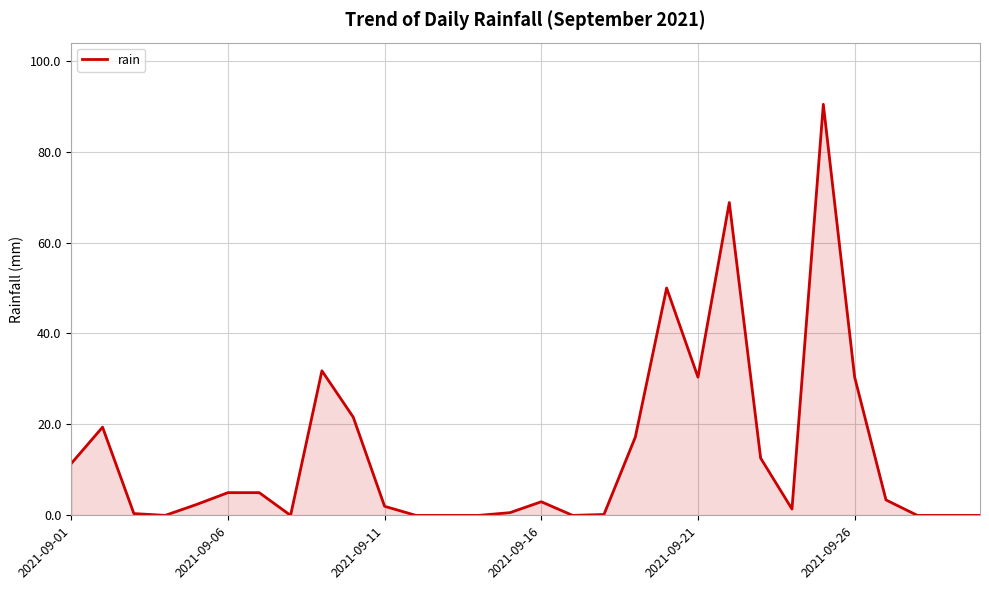

What is the difference between the maximum and minimum values?

90.4